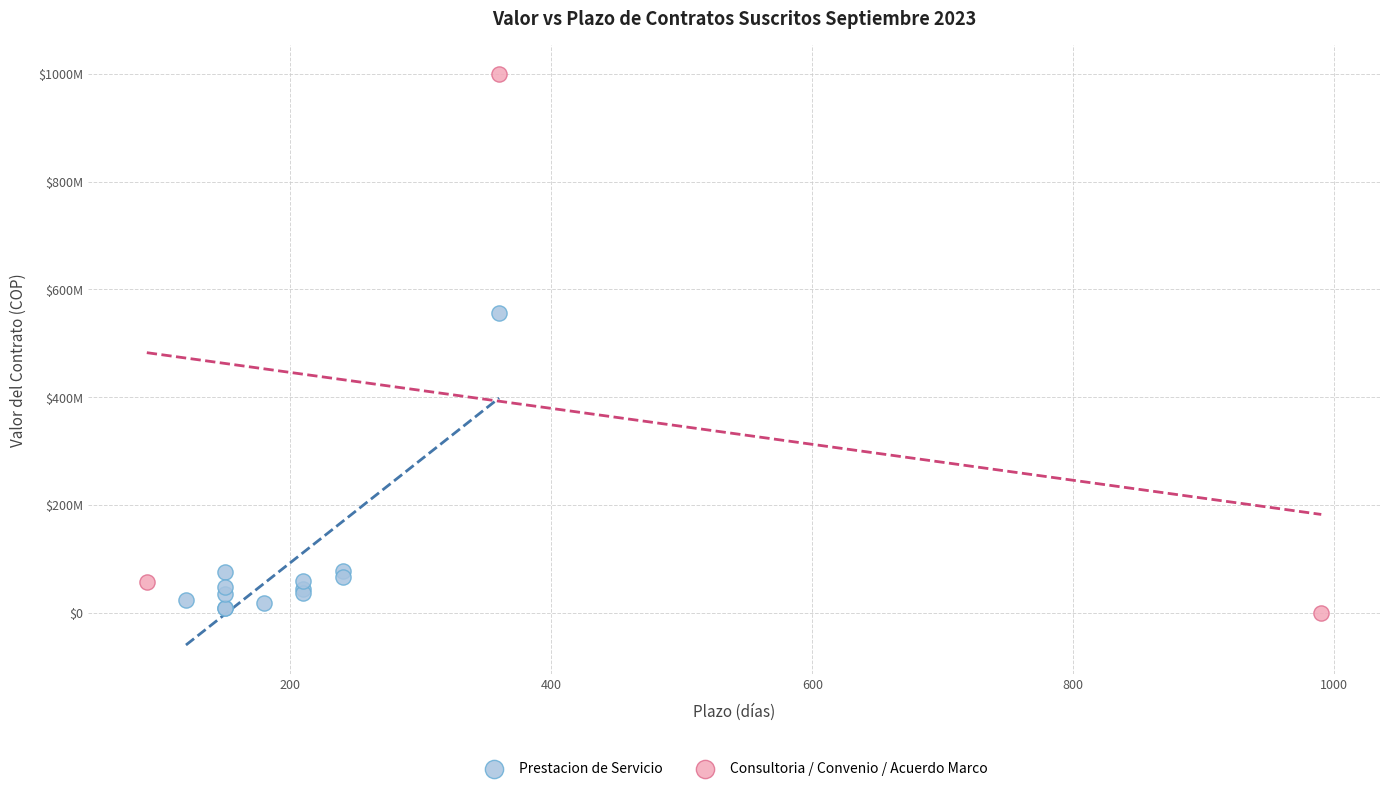

What are all the series names shown in the legend?

Prestacion de Servicio, Consultoria / Convenio / Acuerdo Marco